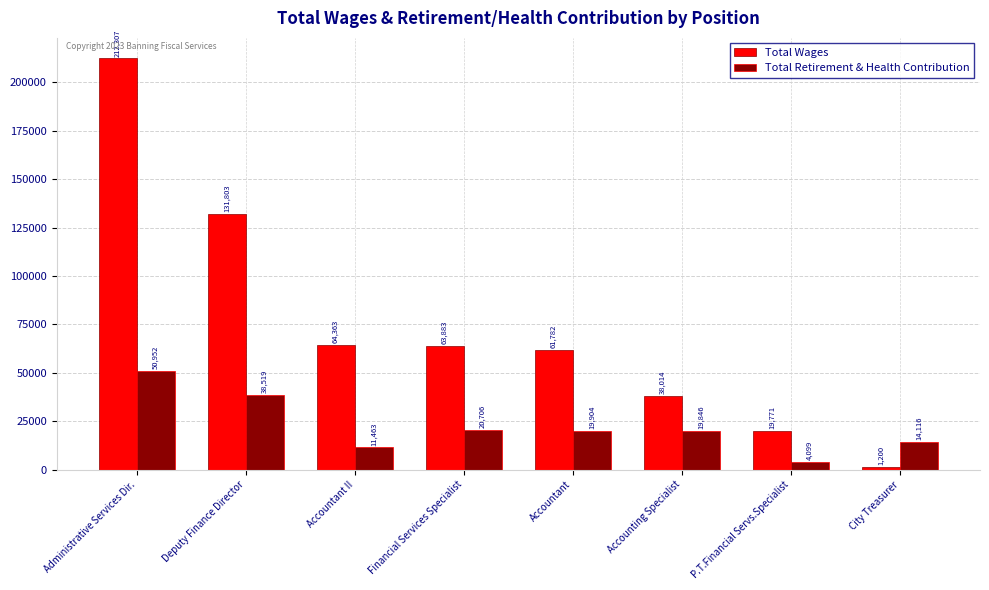

Are the bars grouped side by side (vs. stacked)?

Yes